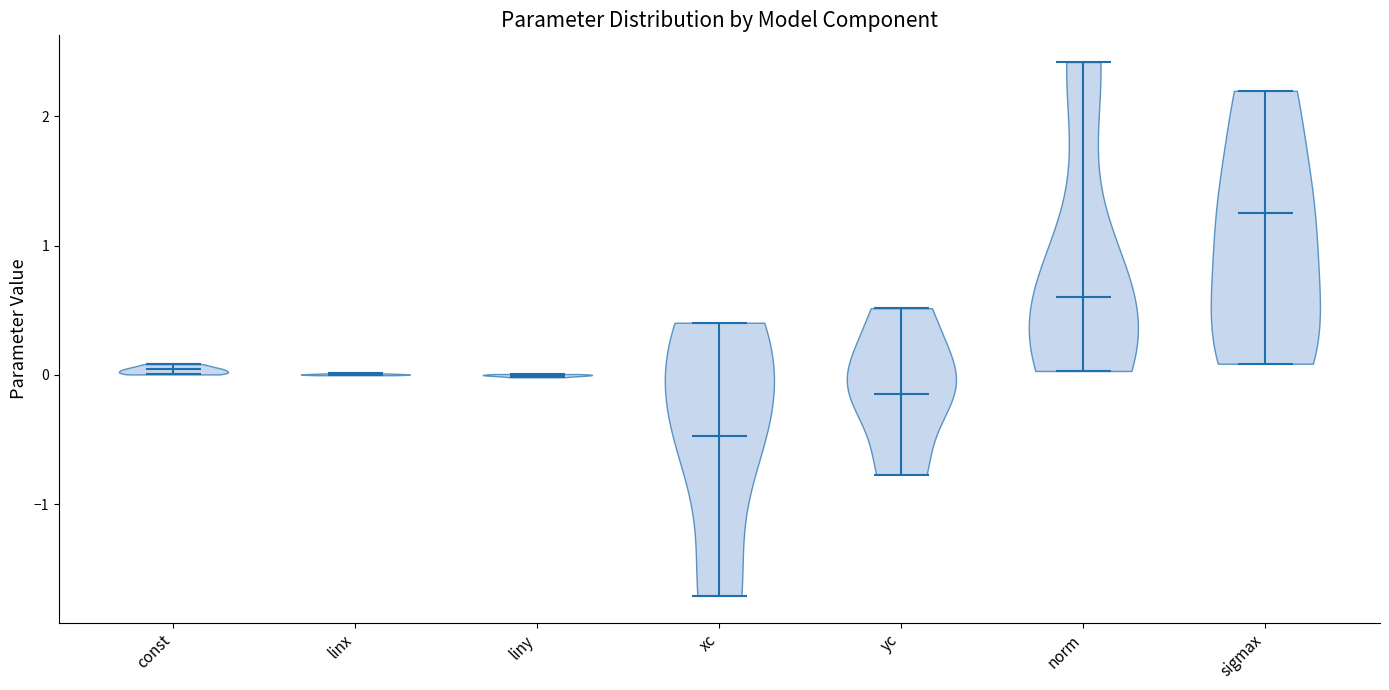

Reading left to right, read every violin against the y-axis: where its median line is, and the lowest and highest points it reaches. The values are not printed on the chart, so give them approximately, as read against the axis.

const: median line 0.0, lowest point 0.0, highest point 0.1
linx: median line 0.0, lowest point 0.0, highest point 0.0
liny: median line 0.0, lowest point 0.0, highest point 0.0
xc: median line -0.5, lowest point -1.7, highest point 0.4
yc: median line -0.1, lowest point -0.8, highest point 0.5
norm: median line 0.6, lowest point 0.0, highest point 2.4
sigmax: median line 1.3, lowest point 0.1, highest point 2.2